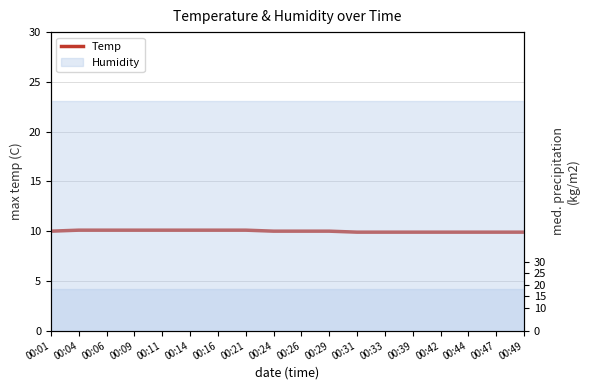

Rank the categories by value from highest to lowest.

00:04, 00:06, 00:09, 00:11, 00:14, 00:16, 00:21, 00:01, 00:24, 00:26, 00:29, 00:31, 00:33, 00:39, 00:42, 00:44, 00:47, 00:49